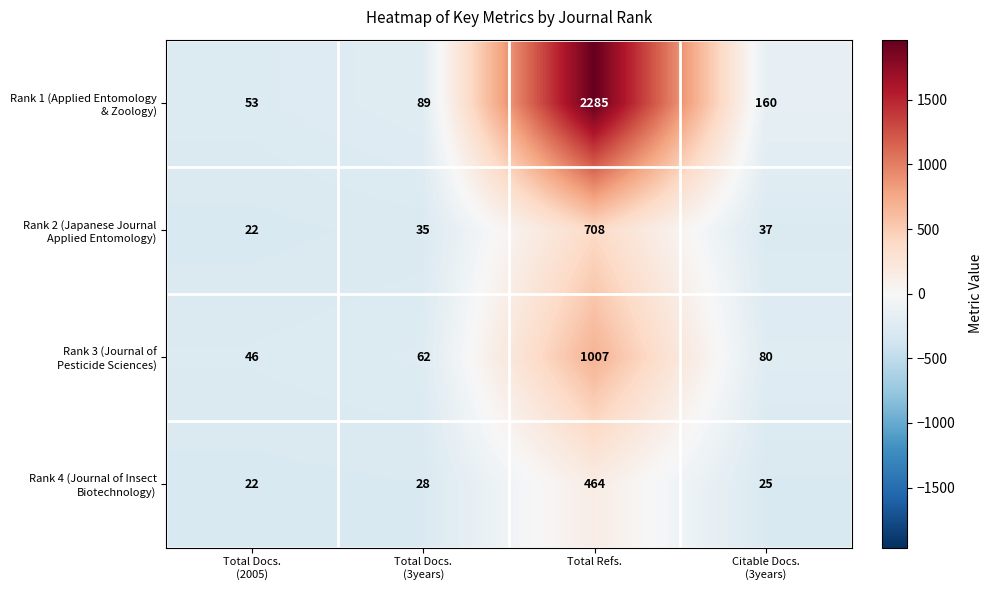

What is the difference between the highest and lowest values at Total Refs.?

1821